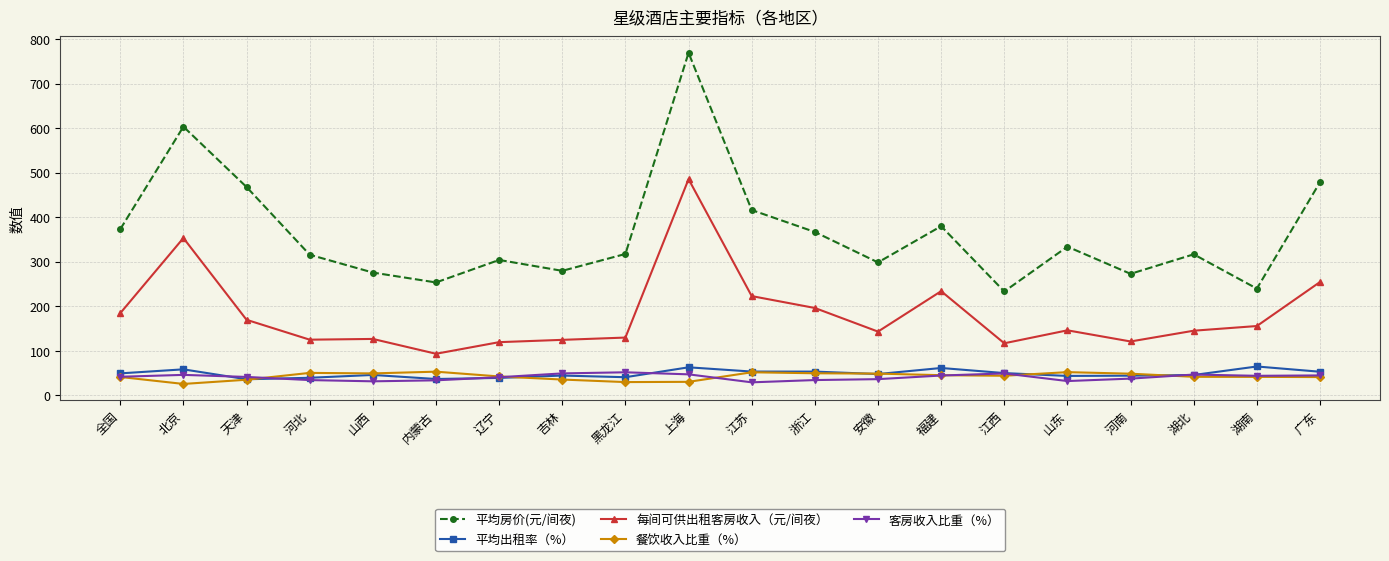

At which category is the sum across all series the highest?

上海